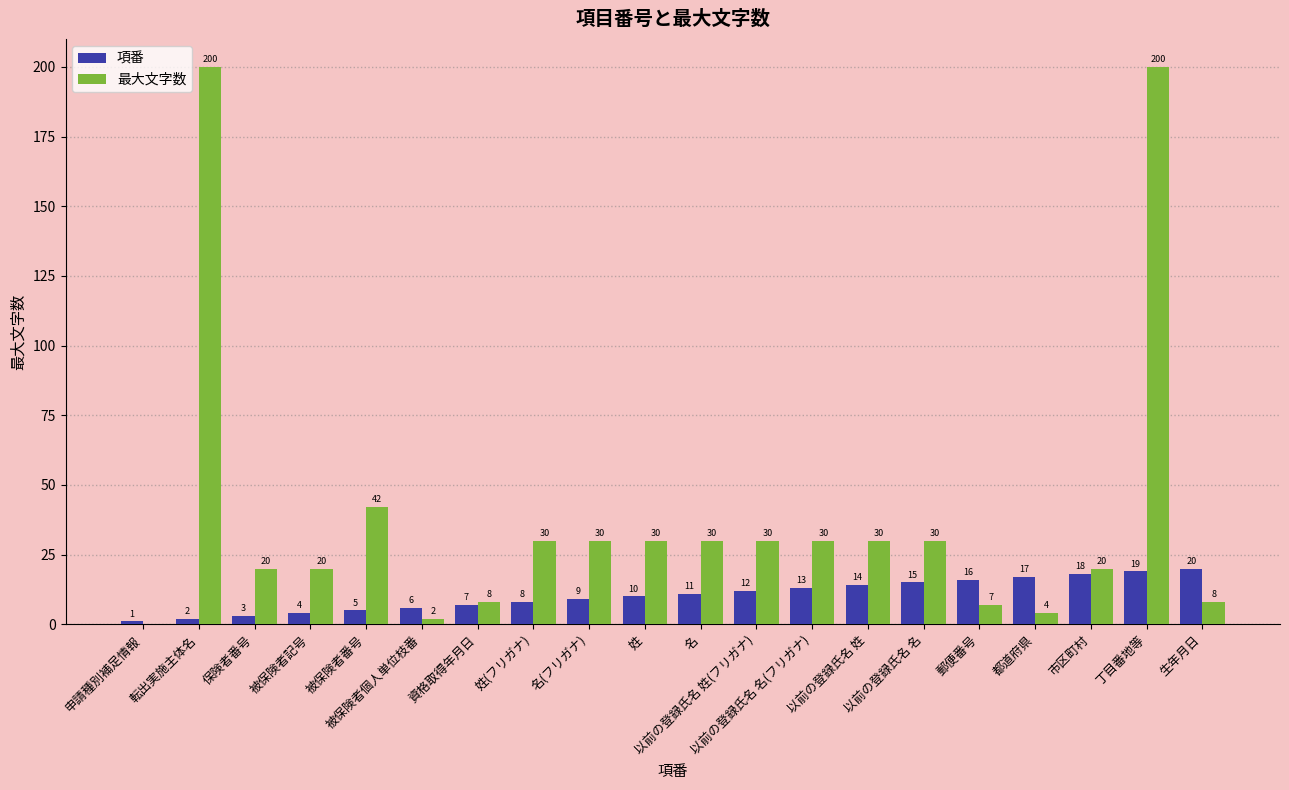

At which label does 最大文字数 first exceed 30?

転出実施主体名